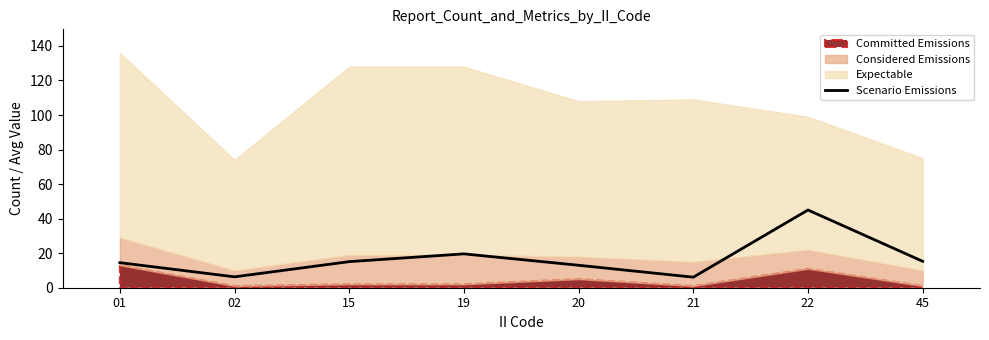

Where is Scenario Emissions nearest to the value 25?

19